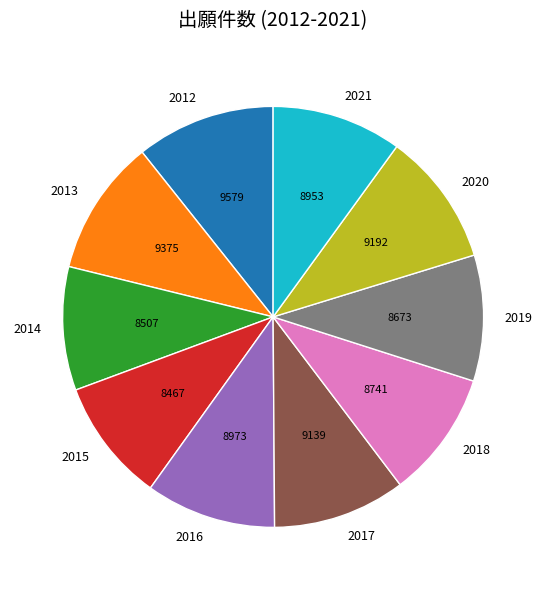

Does 2021 represent more than half of the total?

No